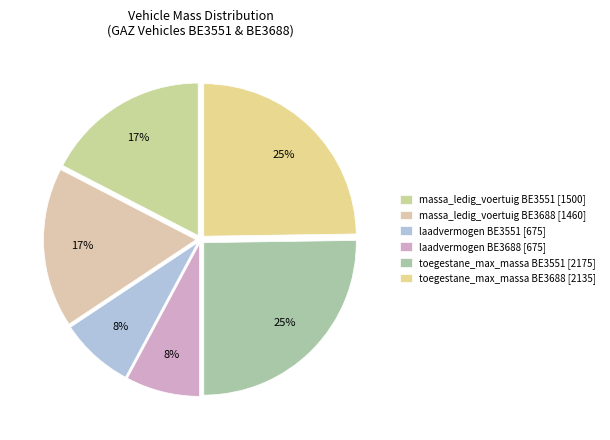

Does any single category account for the majority?

No